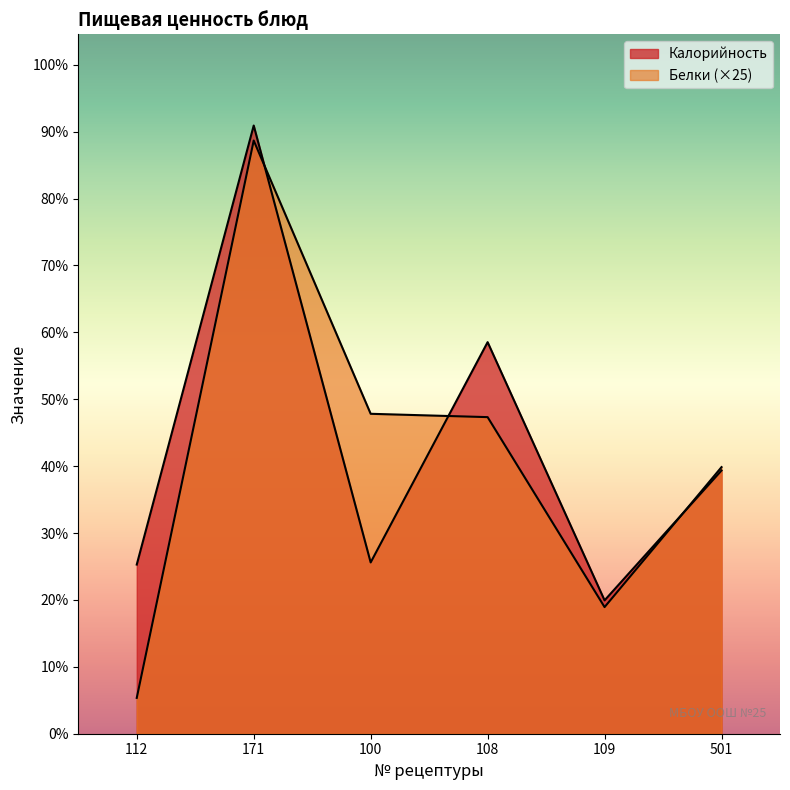

What position from the left is 171?

2